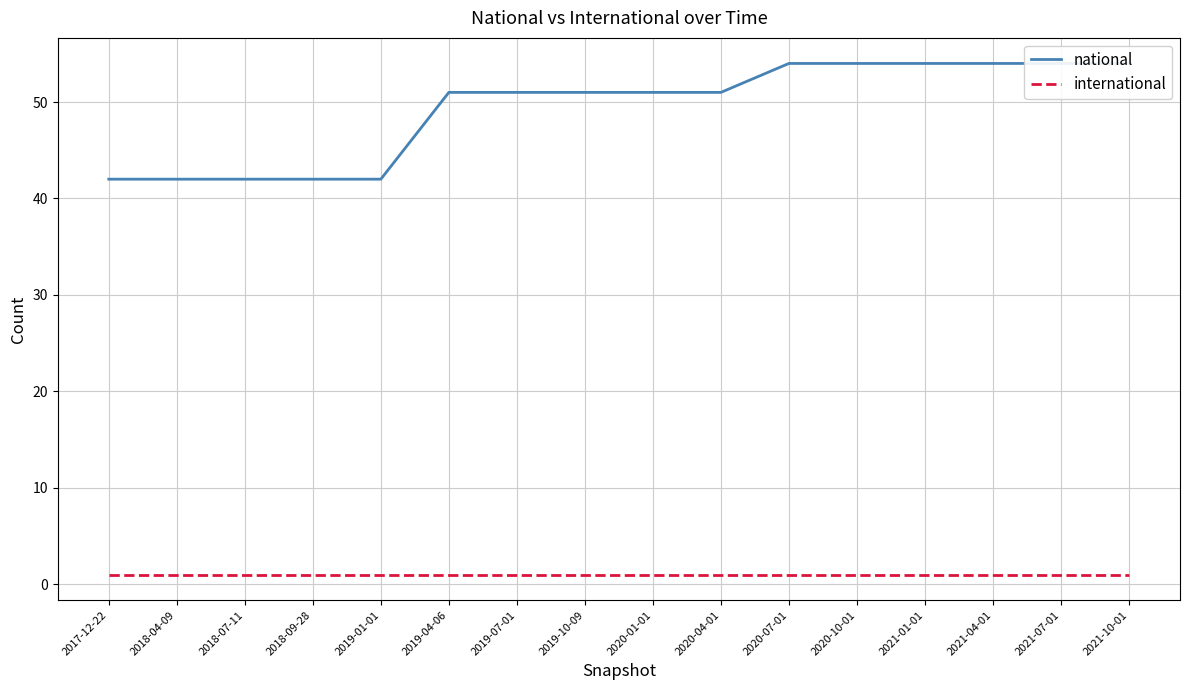

True or false: national has a value of 91 at 2020-07-01.

False